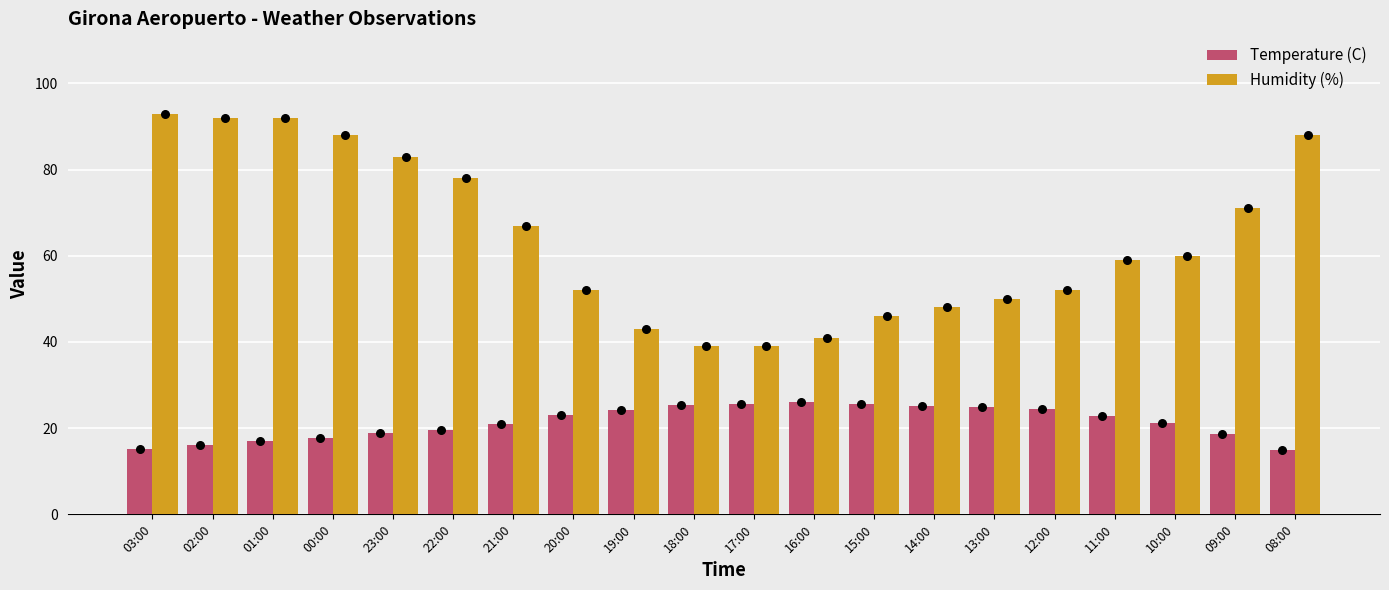

Which series has the widest spread of Y values?

Humidity (%)